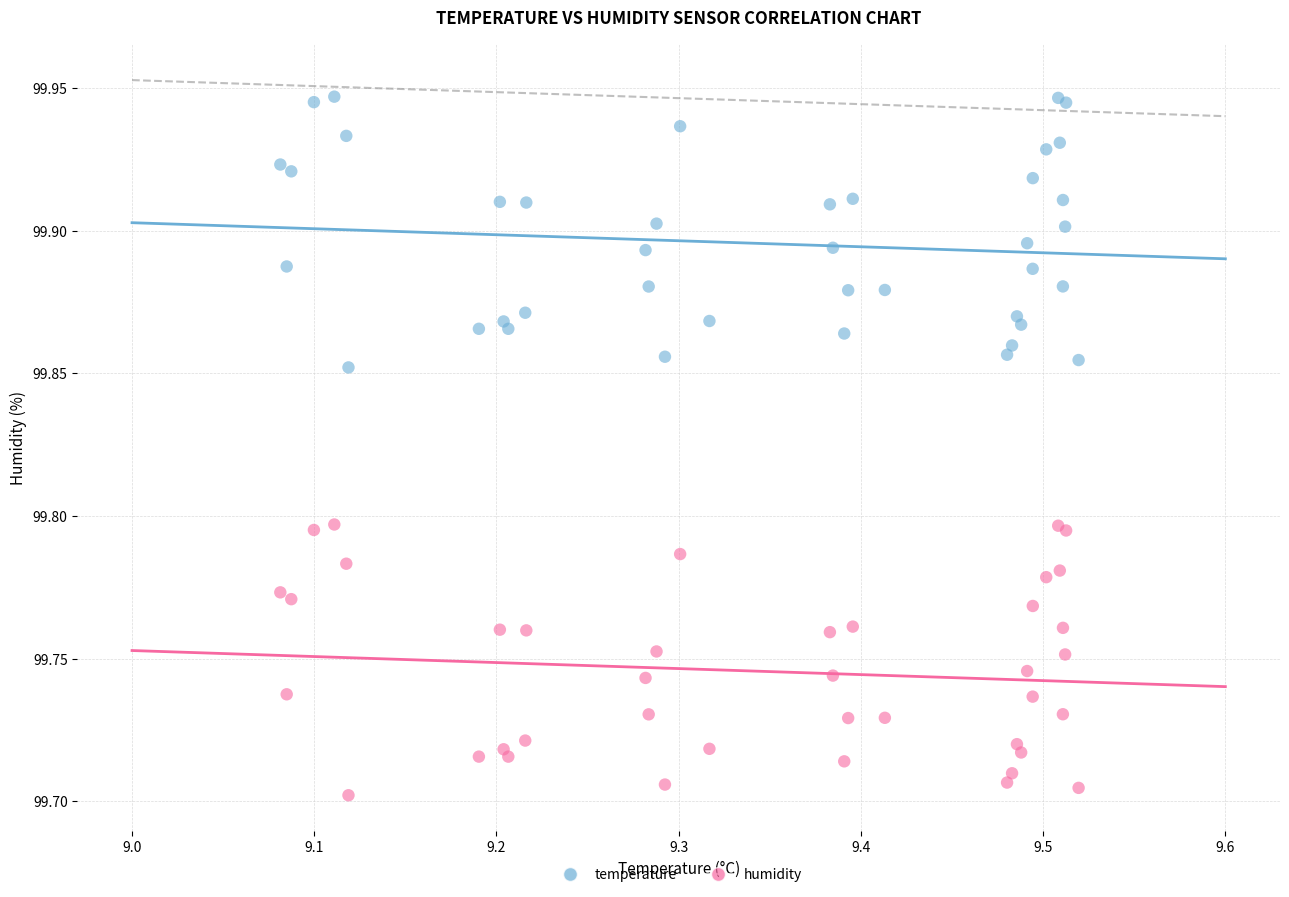

Which series reaches the minimum Y coordinate?

humidity